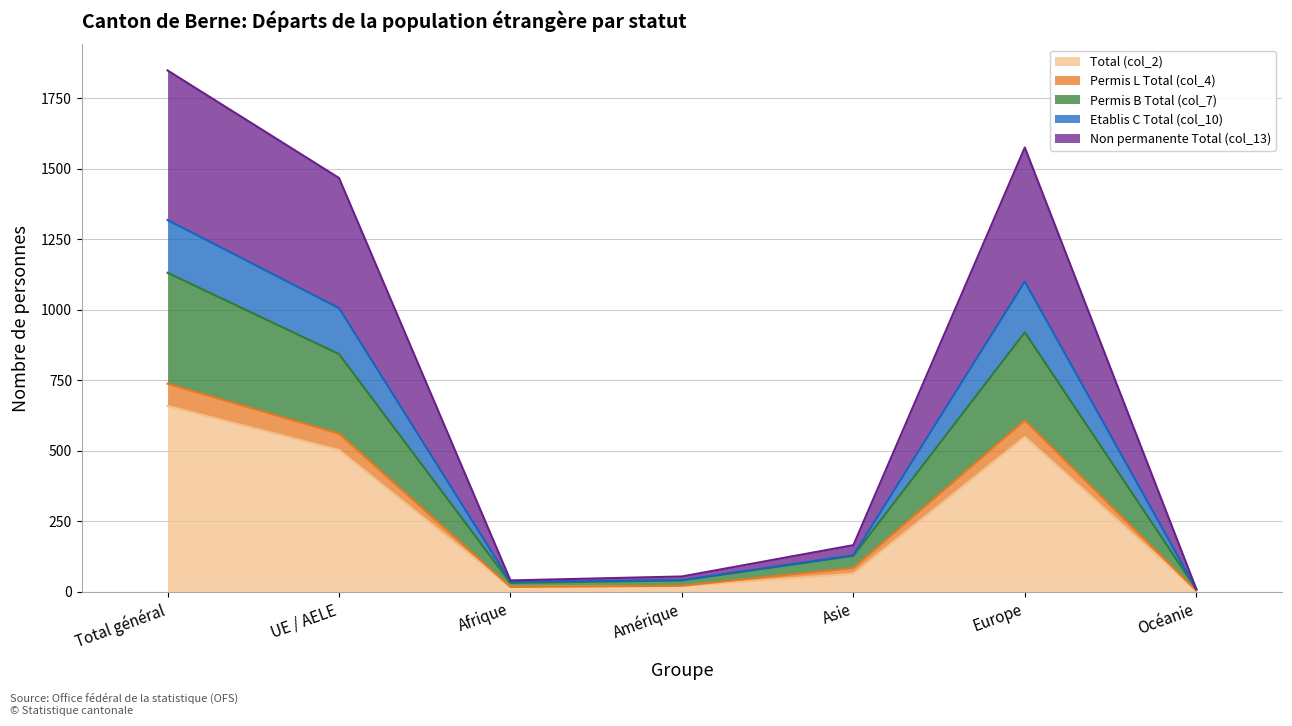

Does the chart have visible grid lines?

Yes